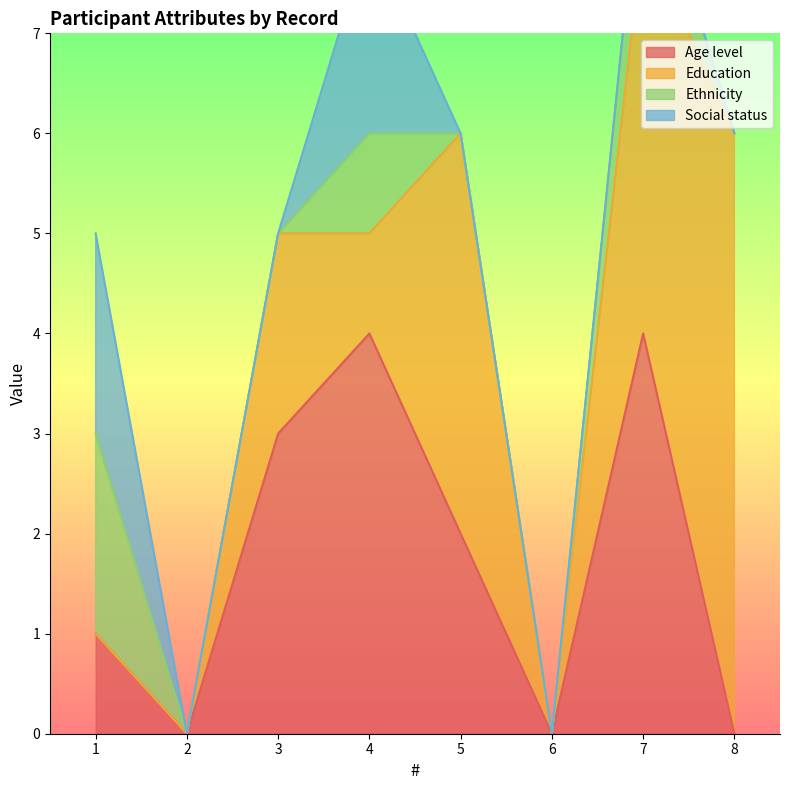

What is the average value of the Age level series?

2